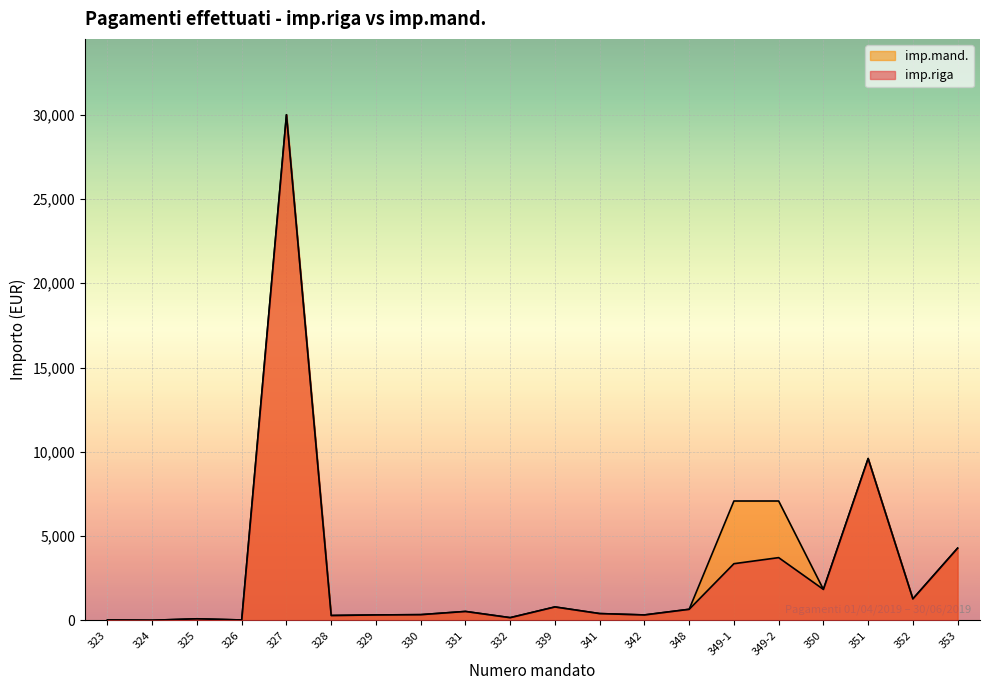

Reading left to right, extract all data points from this chart.

imp.riga: 20.0	4.4	90.0	19.8	30000.0	285.4	319.0	335.8	526.4	157.3	793.2	400.0	319.0	653.9	3360.0	3720.0	1834.9	9599.2	1272.8	4282.1
imp.mand.: 20.0	4.4	90.0	19.8	30000.0	285.4	319.0	335.8	526.4	157.3	793.2	400.0	319.0	653.9	7080.0	7080.0	1834.9	9599.2	1272.8	4282.1